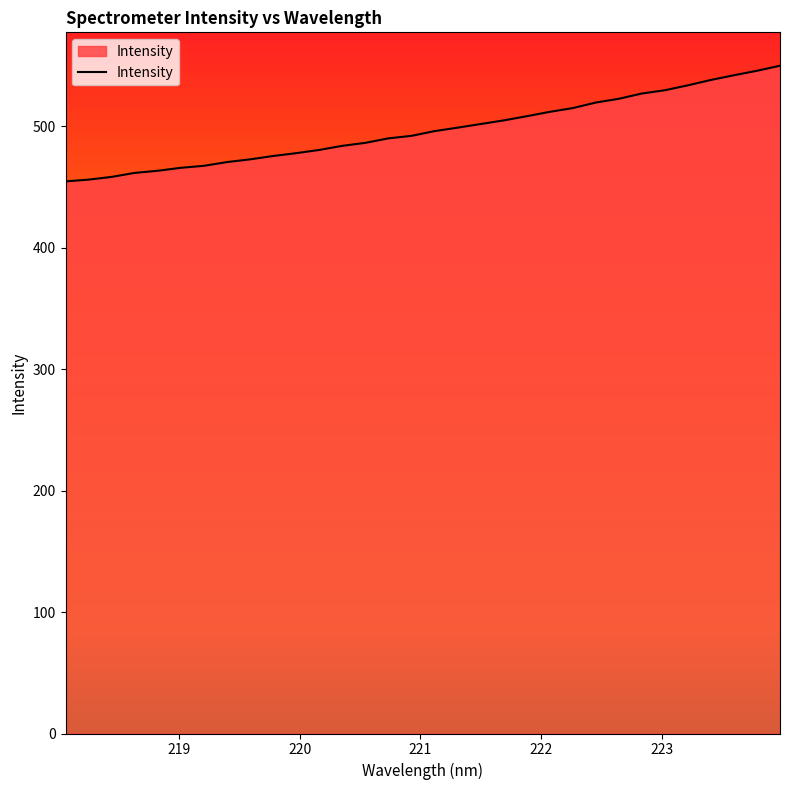

What is the minimum value shown in the chart?

454.4